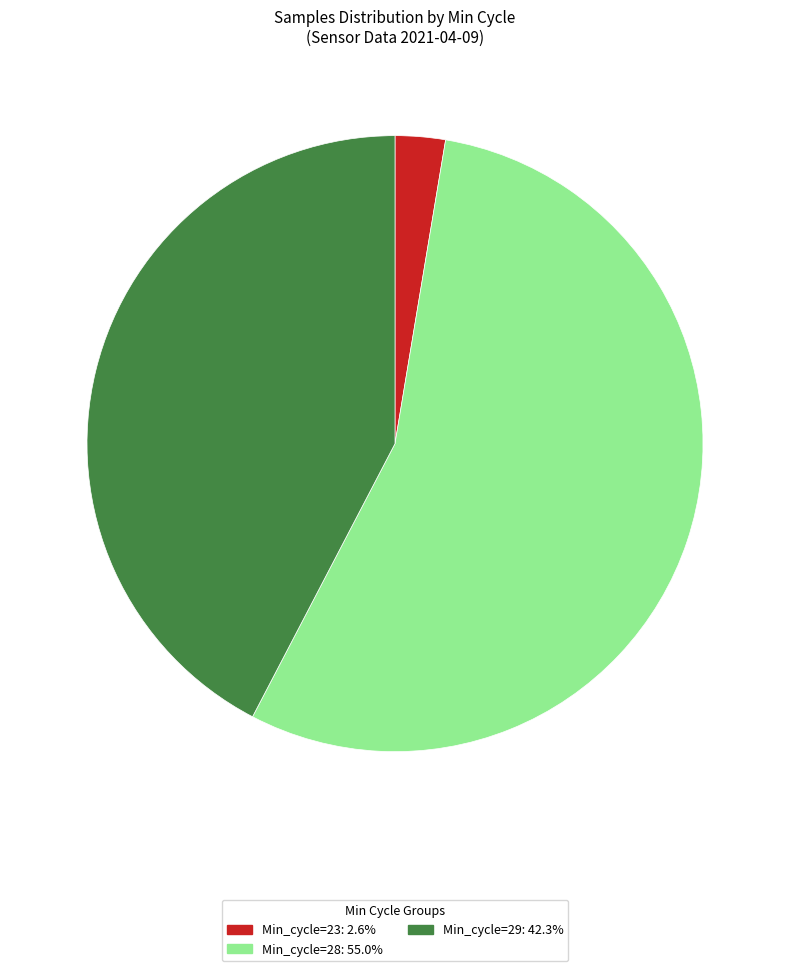

Does any single category account for the majority?

Yes